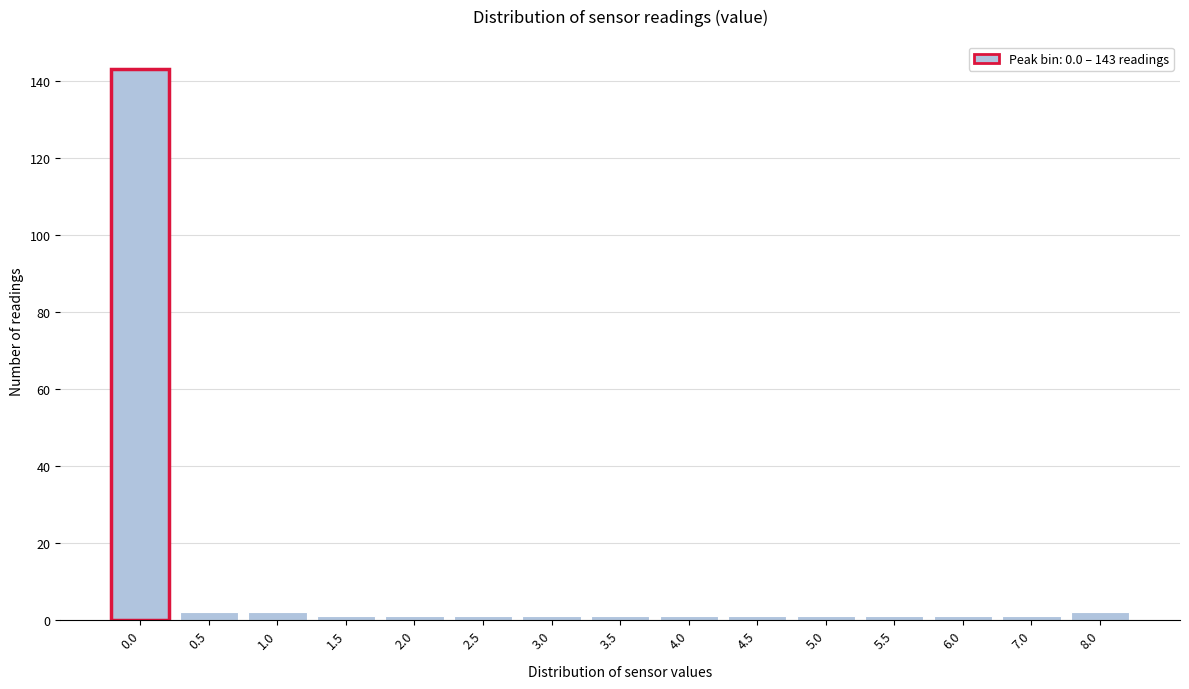

Reading left to right, extract all data points from this chart.

143	2	2	1	1	1	1	1	1	1	1	1	1	1	2